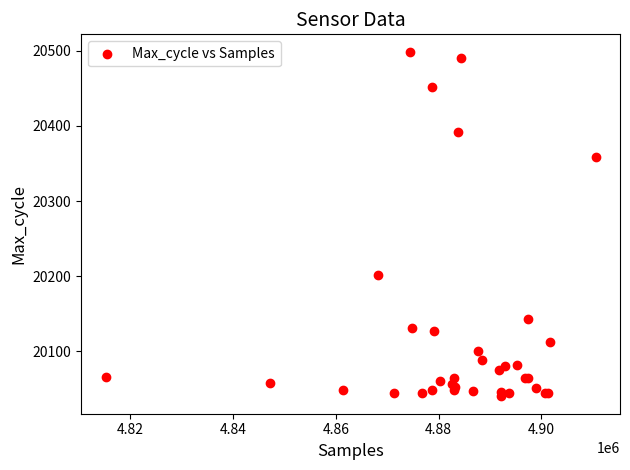

What Y value in the scatter plot is closest to 20269?

20201